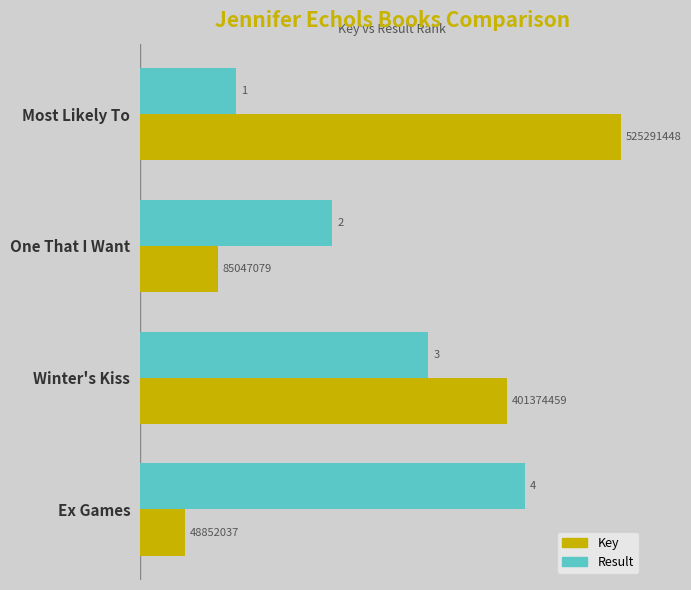

How many data points does each series have?

4